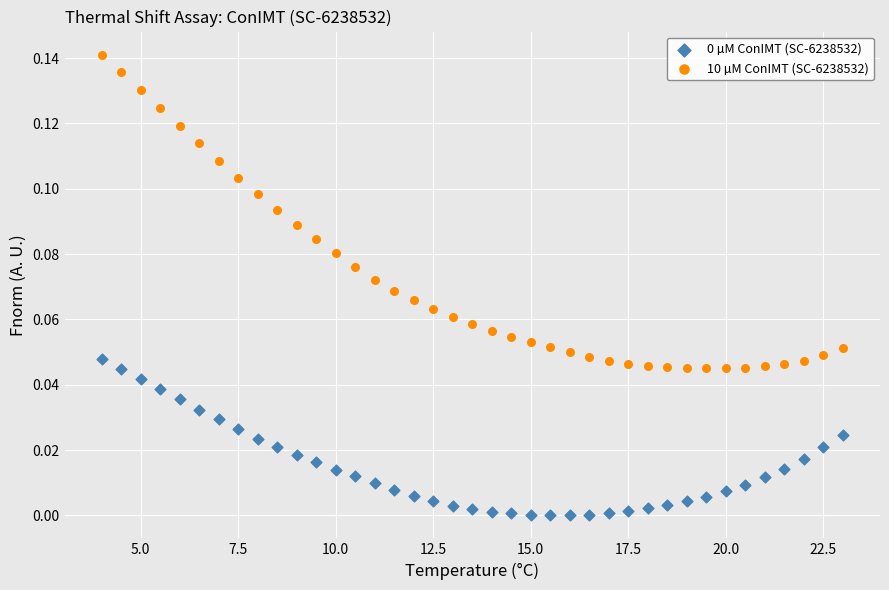

Which series contains the highest Y value?

10 µM ConIMT (SC-6238532)